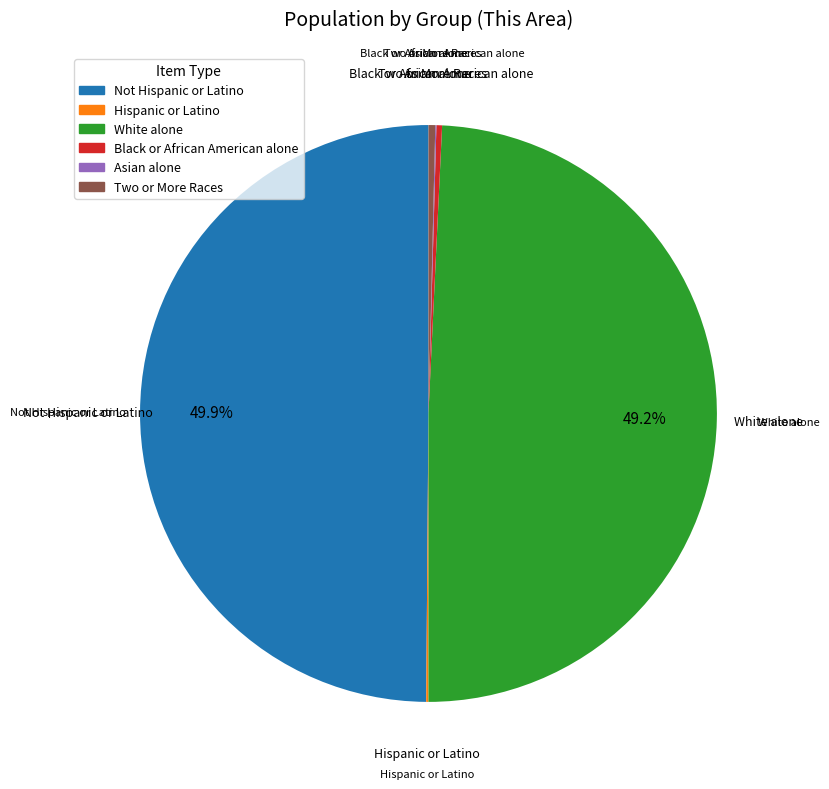

Combined, do Two or More Races and Black or African American alone account for over 50%?

No